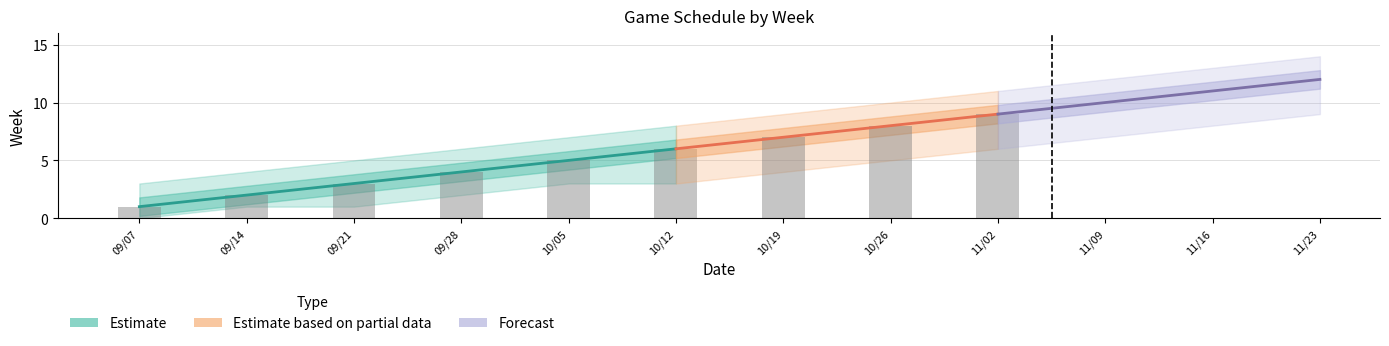

Rank the series by their maximum value, from lowest to highest.

Week_lower, Week, Week_upper